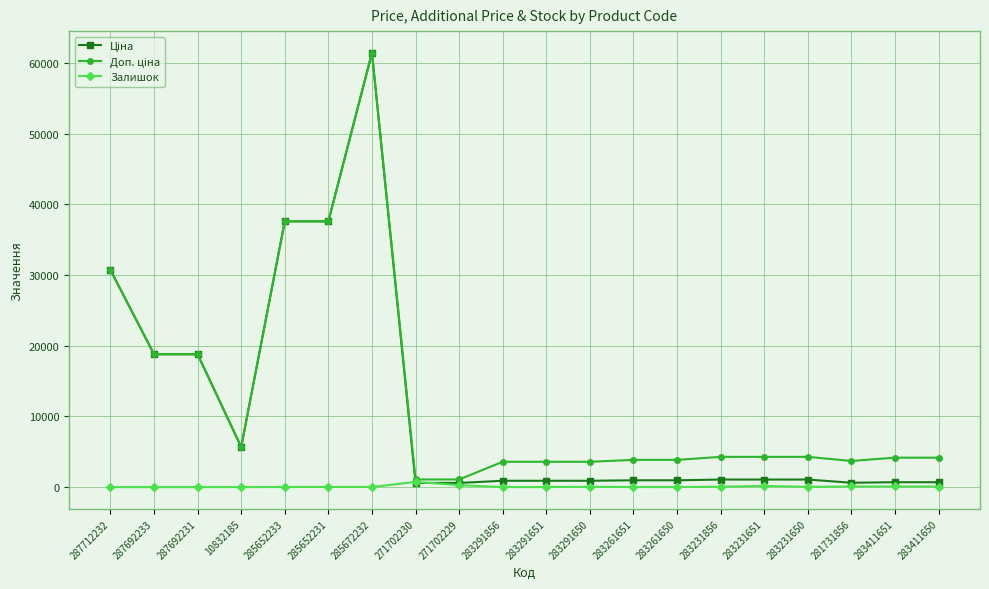

True or false: Залишок has more than 2 interior local peaks.

True